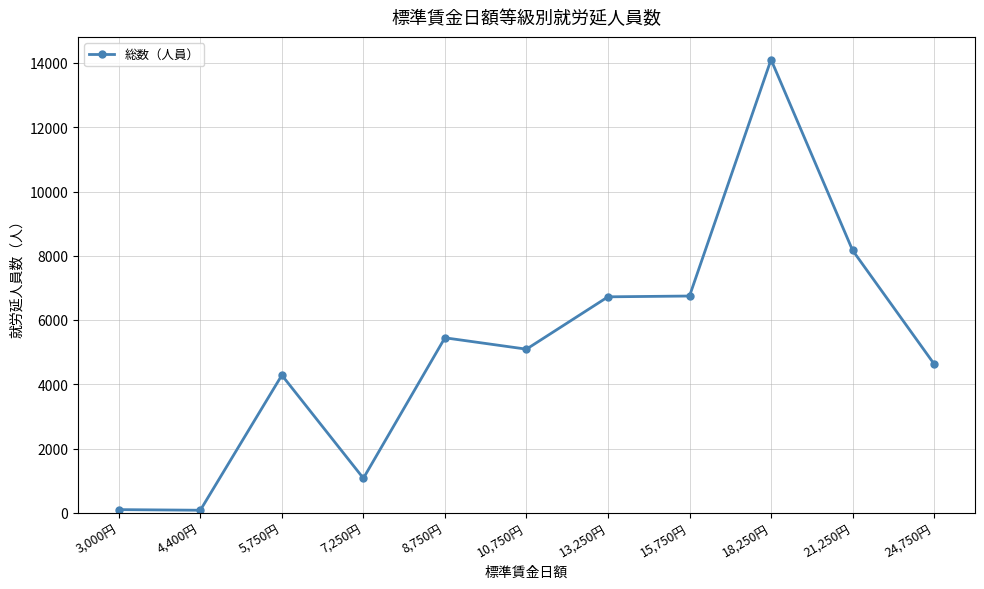

Where is the first local maximum?

5,750円